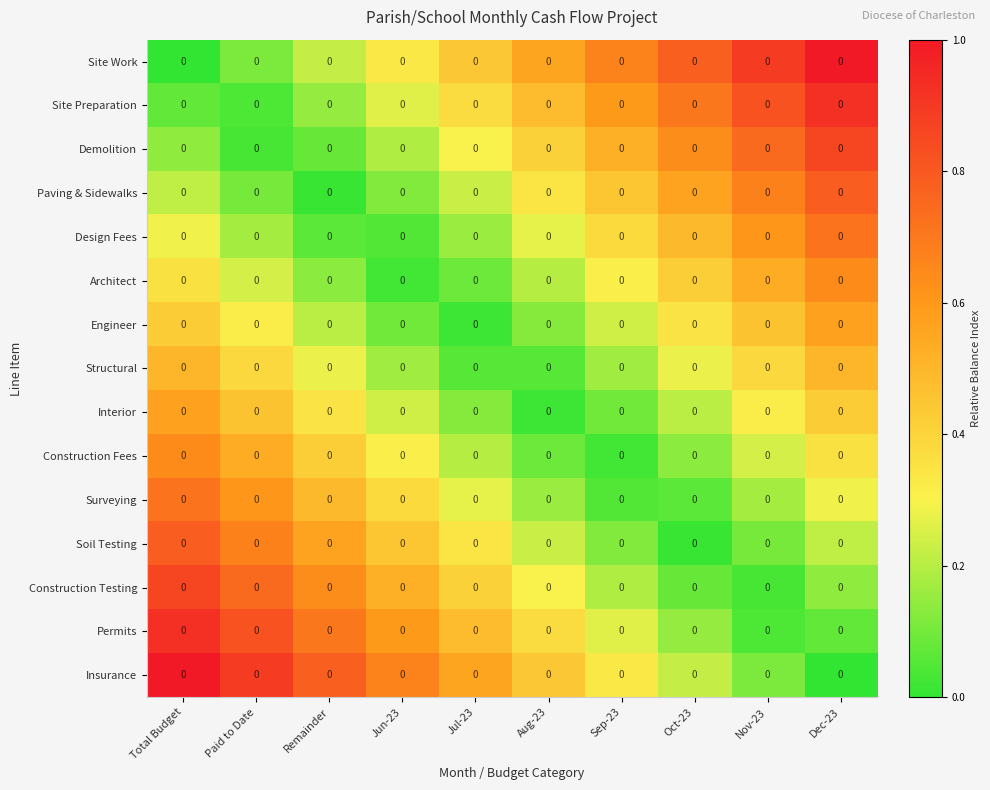

At which category is the sum across all series the highest?

Total Budget